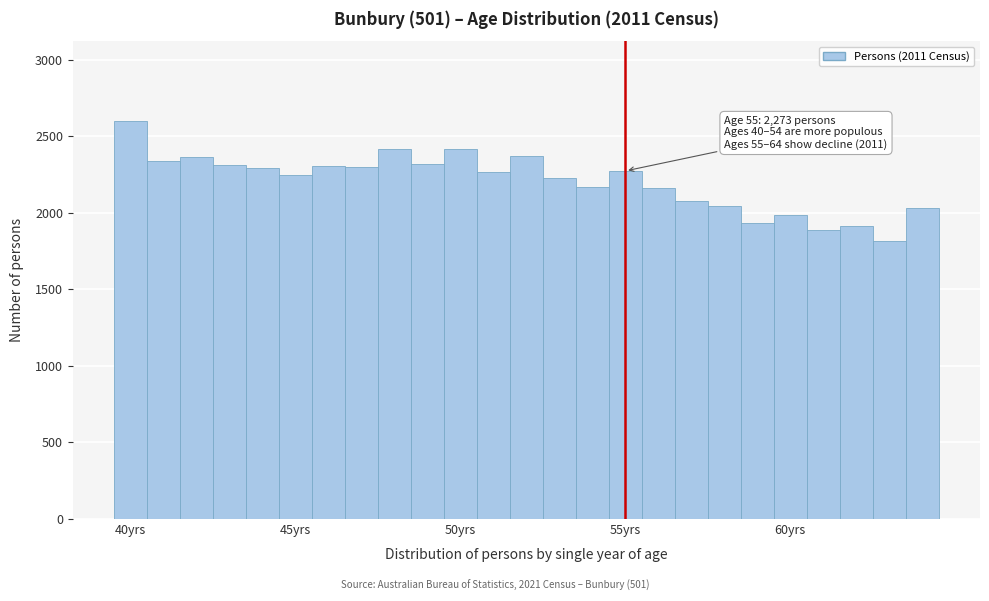

Around what value on the x-axis is the tallest bar? Give the approximate position of its centre, as read against the axis.

40.0